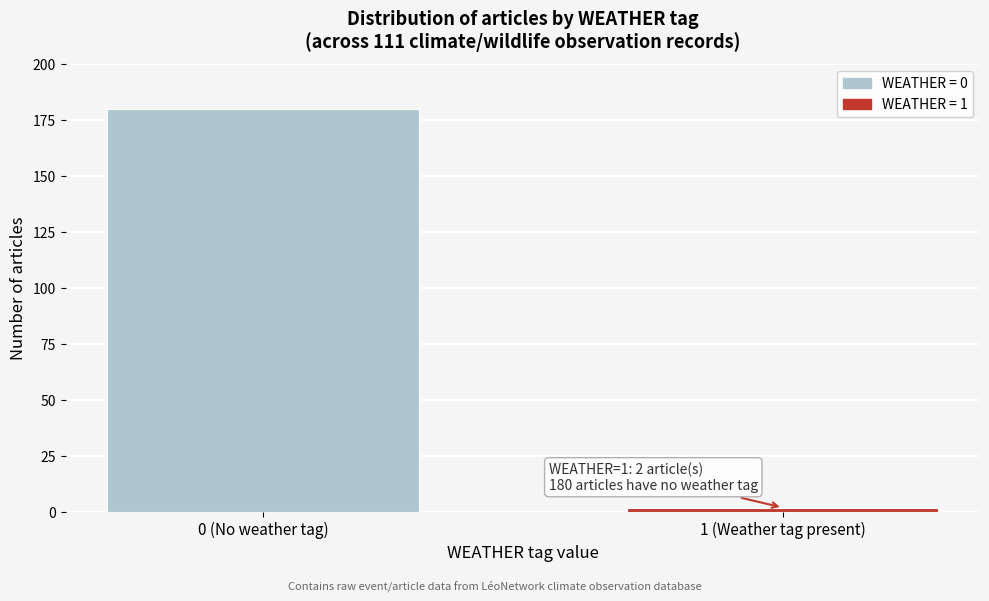

Reading left to right, transcribe all the data shown in this chart.

180	2